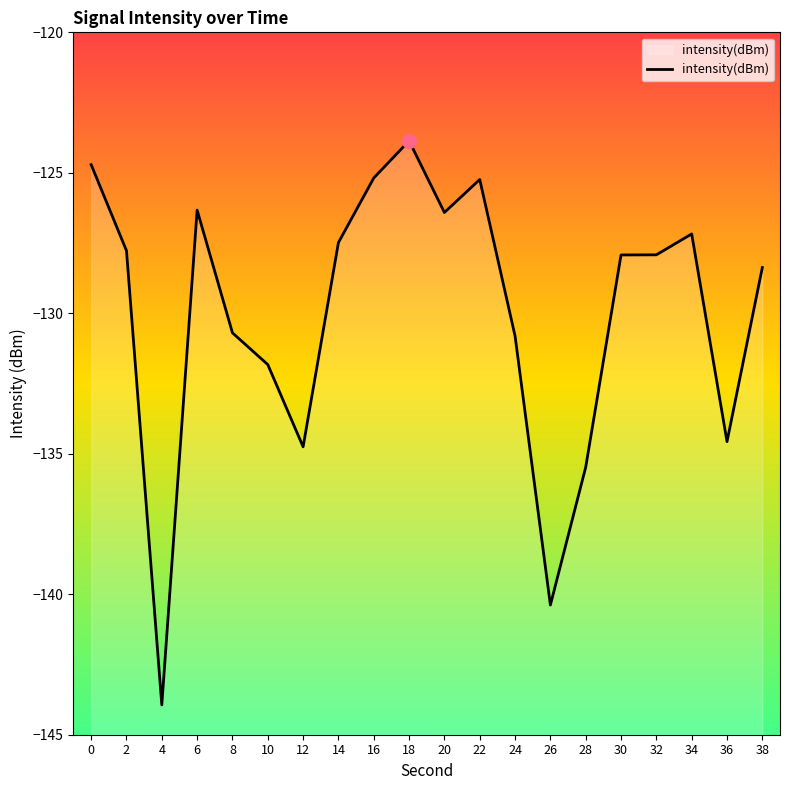

Rank the categories by value from lowest to highest.

4, 26, 28, 12, 36, 10, 24, 8, 38, 30, 32, 2, 14, 34, 20, 6, 22, 16, 0, 18